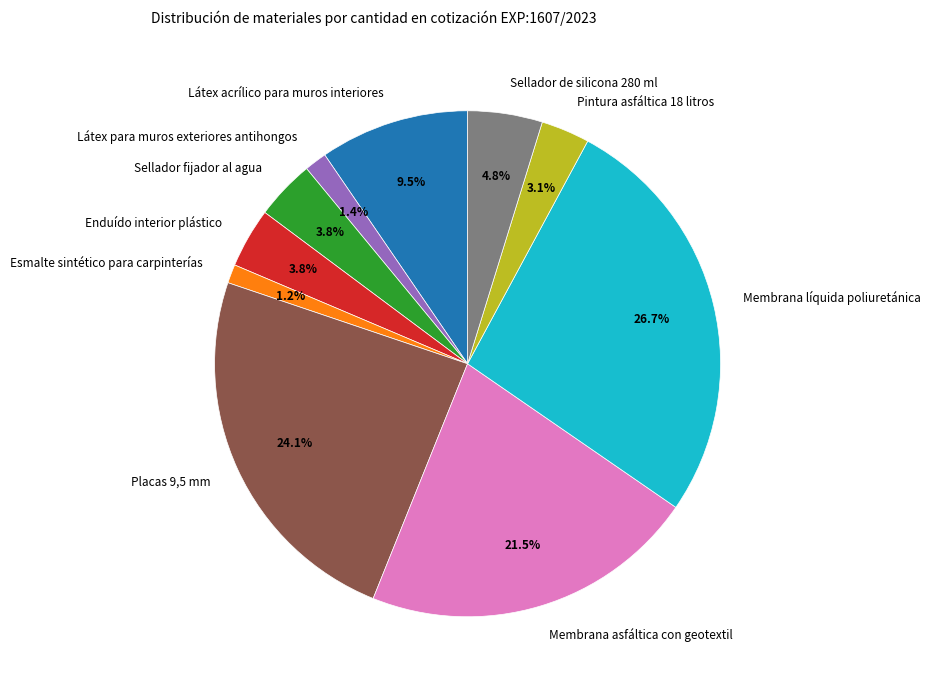

Which has a higher value, Sellador de silicona 280 ml or Membrana asfáltica con geotextil?

Membrana asfáltica con geotextil